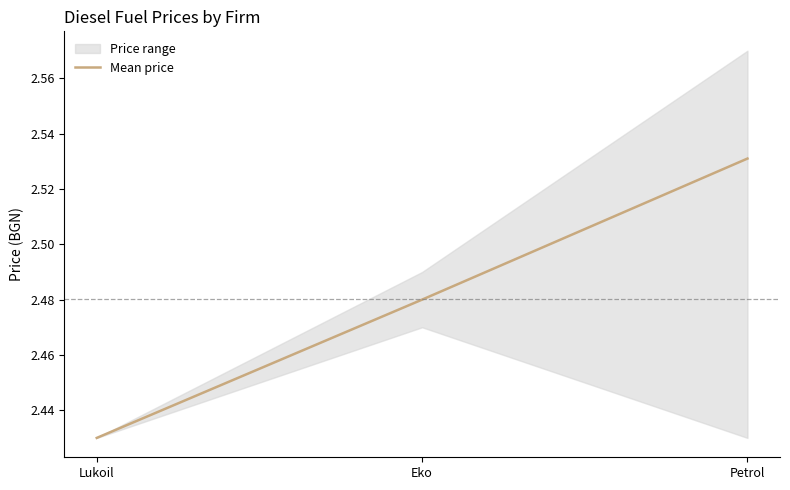

Rank the categories by value from highest to lowest.

Petrol, Eko, Lukoil